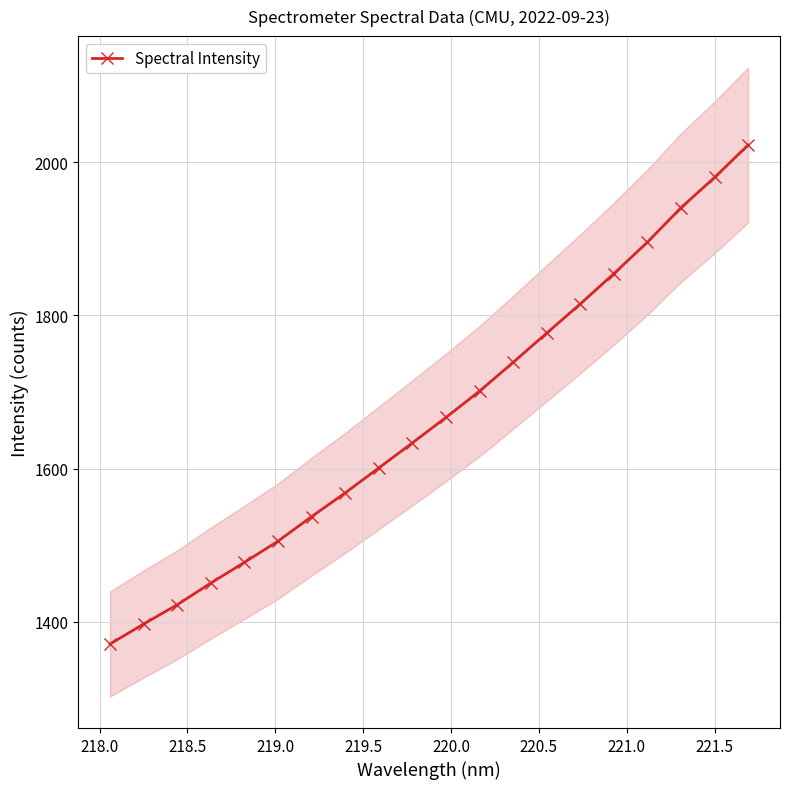

What is the lowest value of the Spectral Intensity series?

1371.0